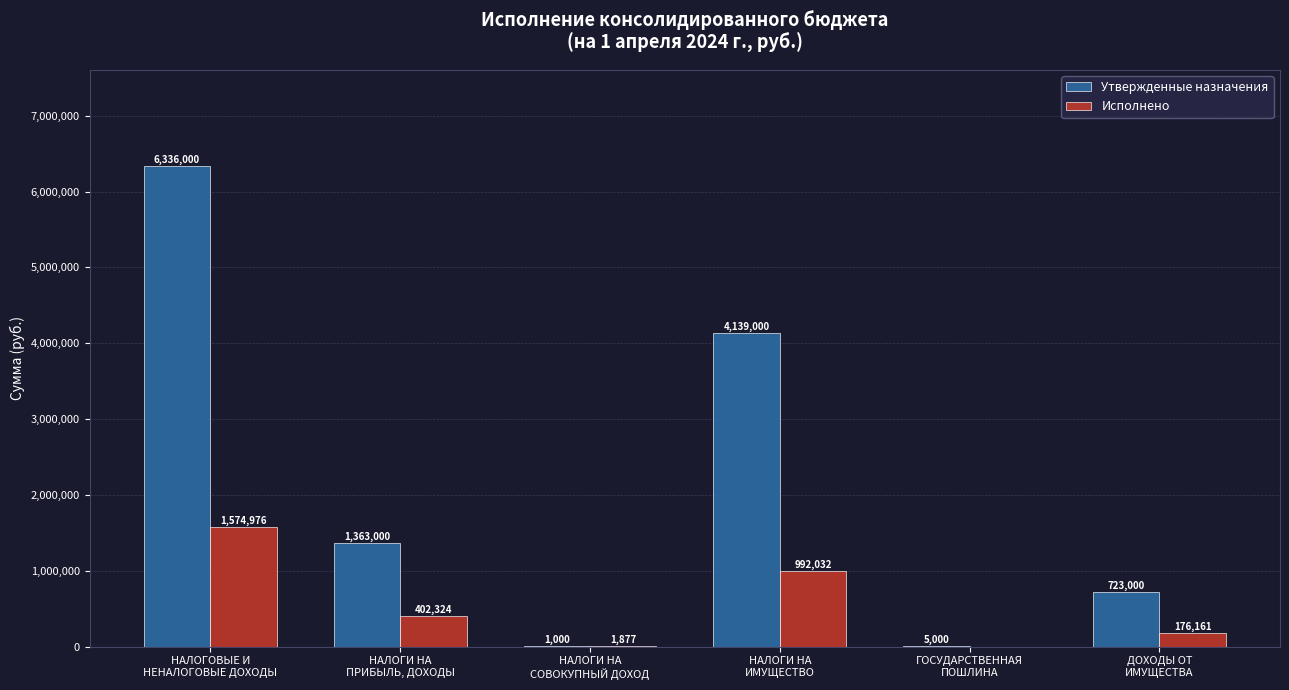

At which category is the sum across all series the highest?

НАЛОГОВЫЕ И
НЕНАЛОГОВЫЕ ДОХОДЫ